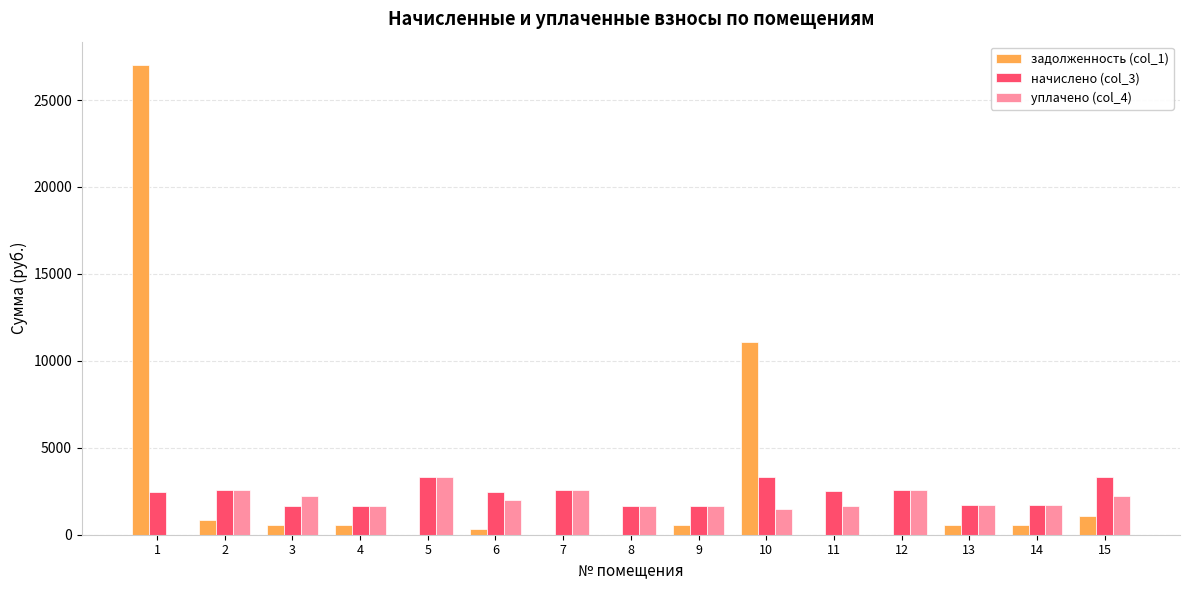

At which label does начислено (col_3) first exceed 2485?

1